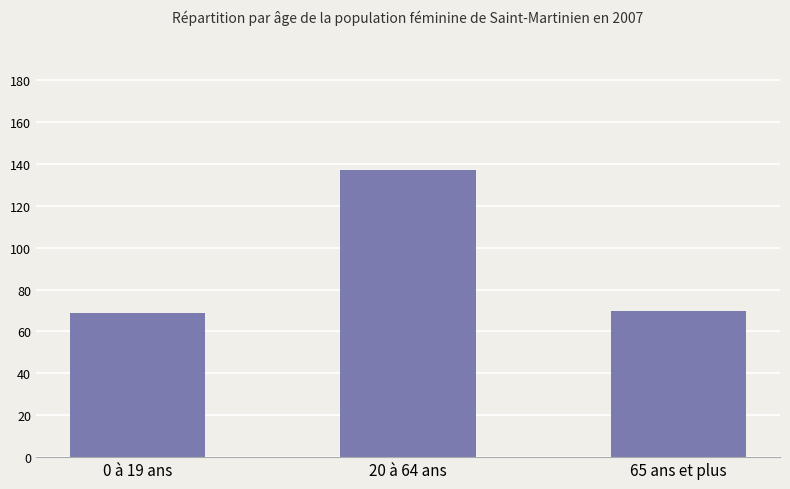

True or false: the data shows 69 at 0 à 19 ans.

True